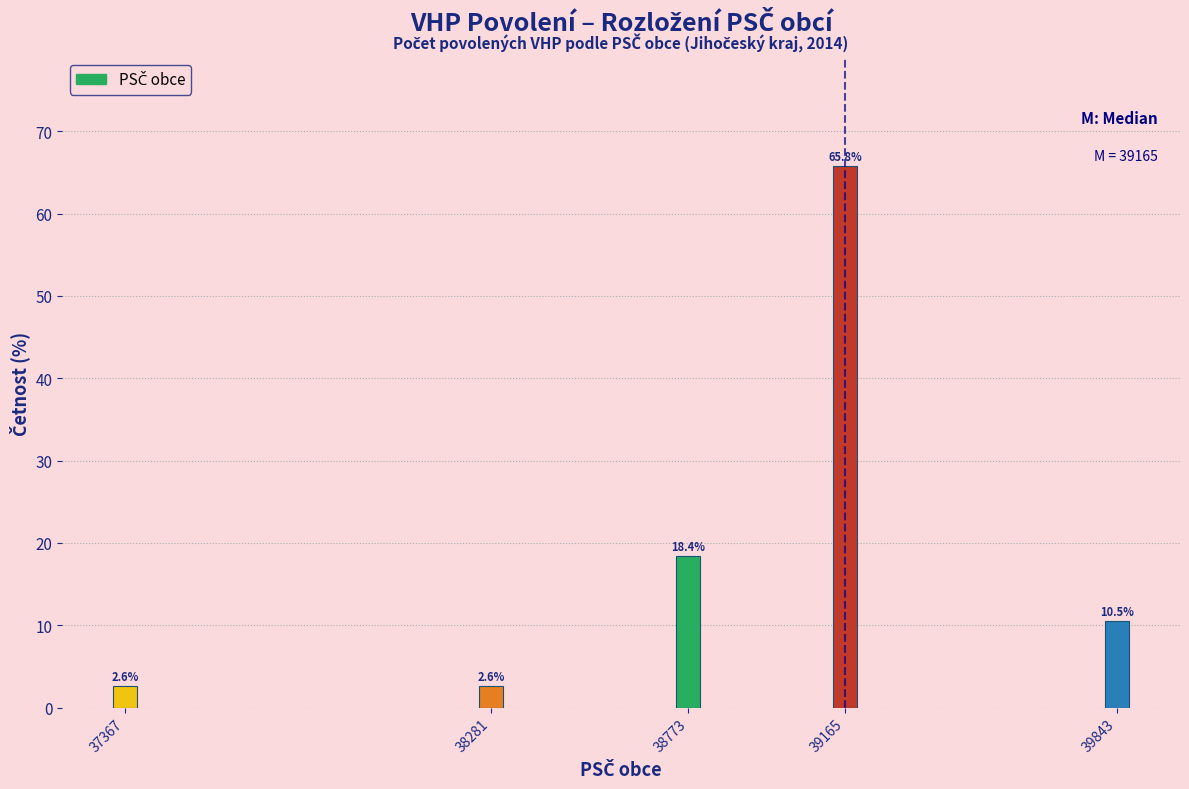

Reading left to right, list all the values displayed in this chart.

2.6	2.6	18.4	65.8	10.5